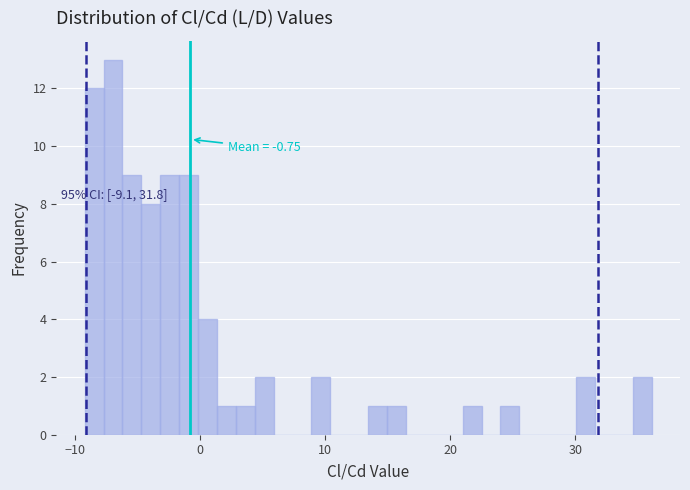

Read against the x-axis, roughly where is the centre of the tallest bar?

-7